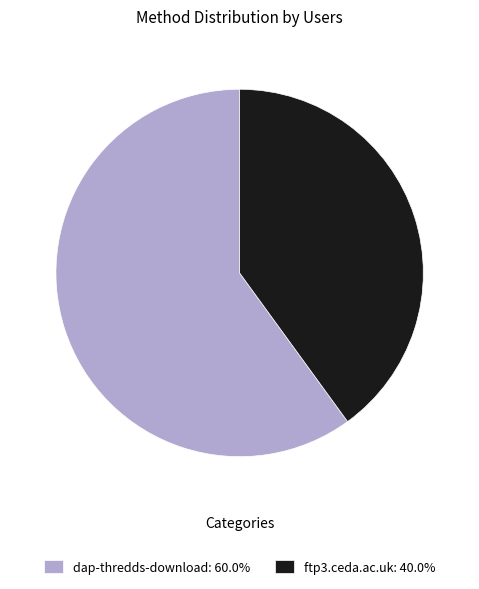

Is ftp3.ceda.ac.uk the majority of the pie?

No